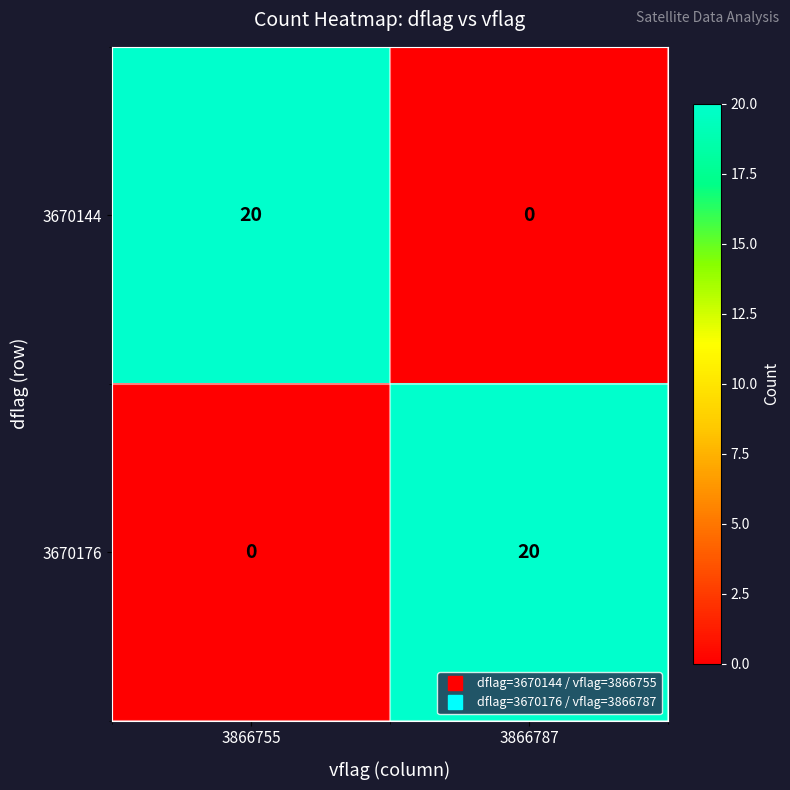

Reading left to right, extract all data points from this chart.

3670144: 3866755=20	3866787=0
3670176: 3866755=0	3866787=20